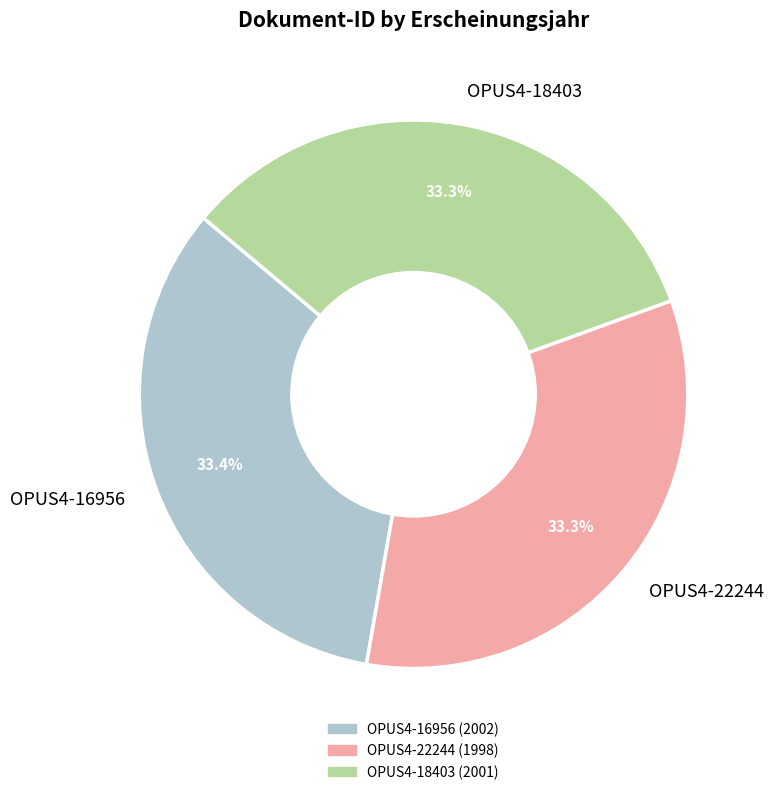

Is OPUS4-16956 the majority of the pie?

No